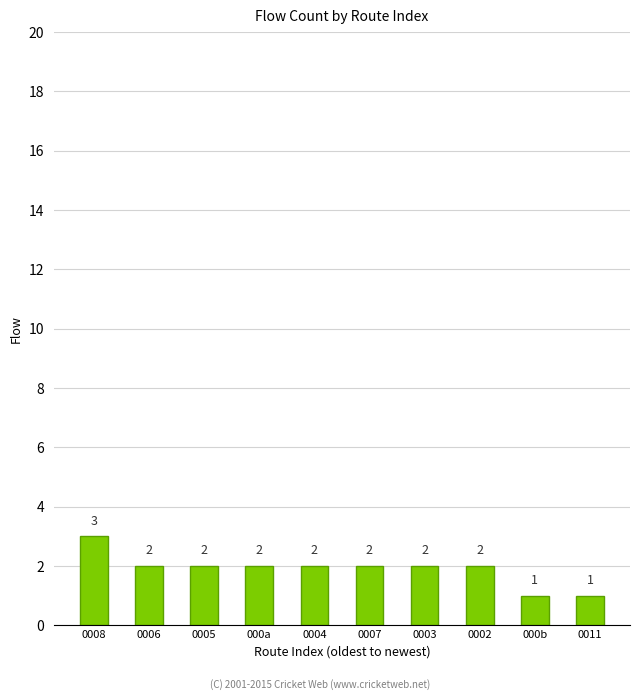

How many bars are there in total?

10